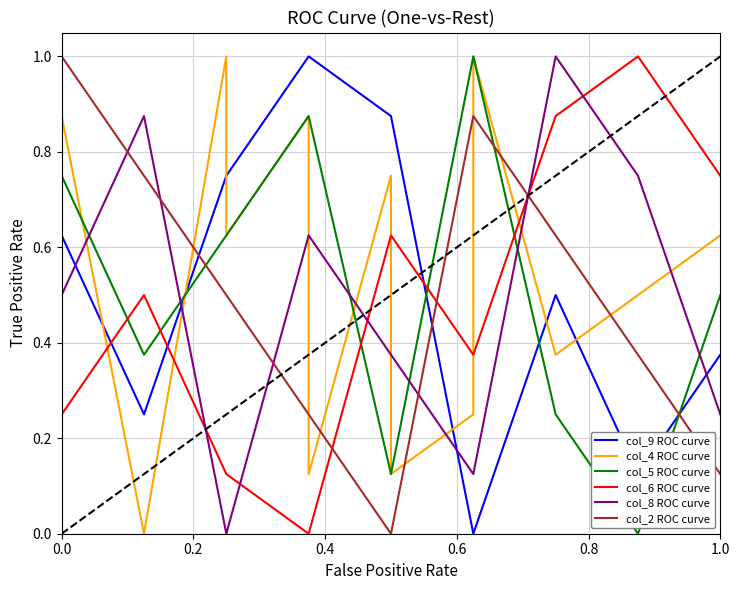

How many lines are shown in the chart?

6